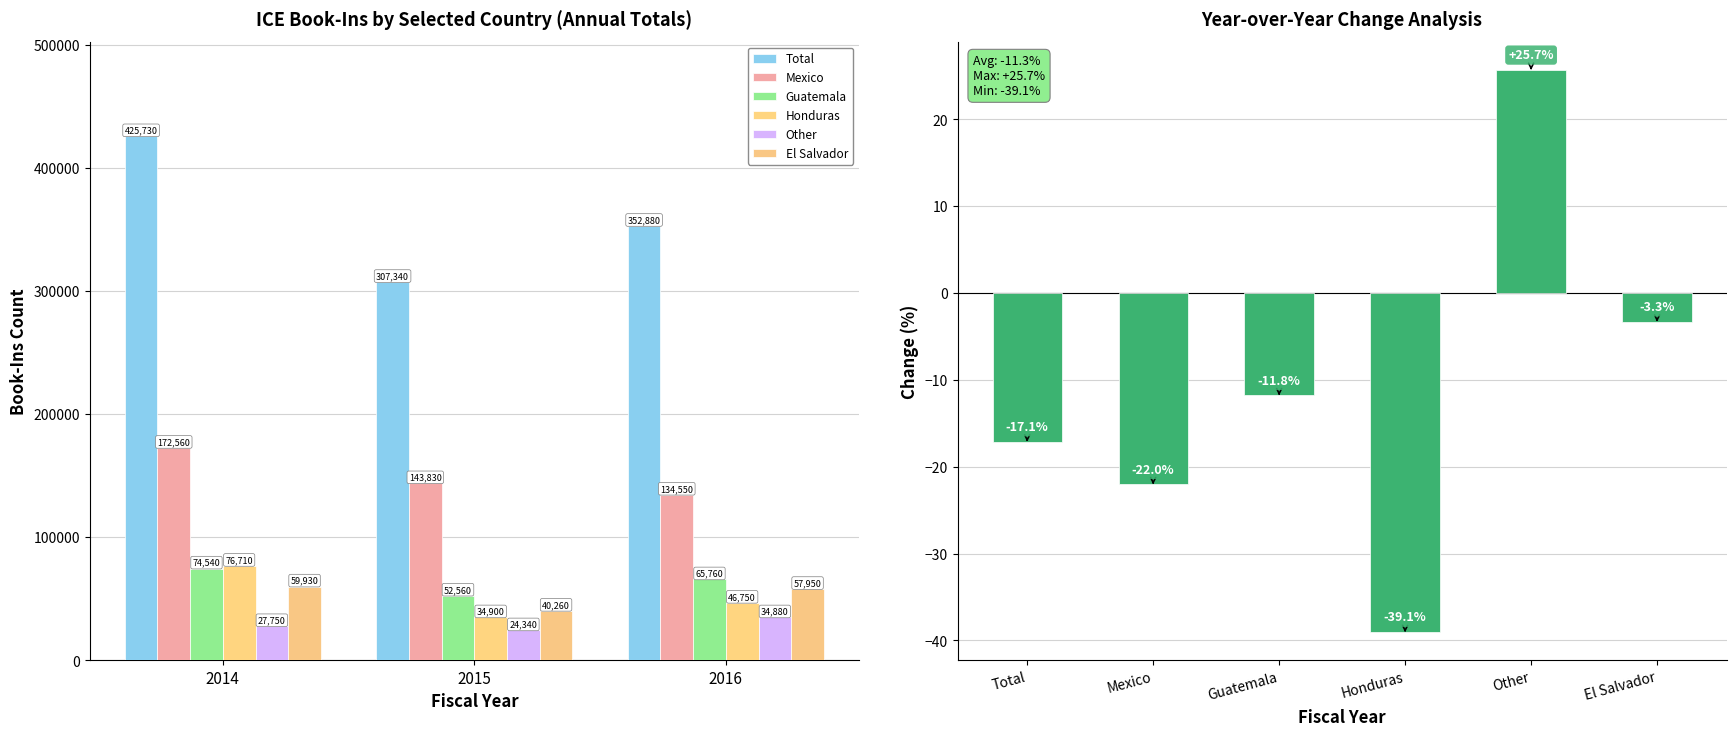

What are all the series names shown in the legend?

Total, Mexico, Guatemala, Honduras, Other, El Salvador